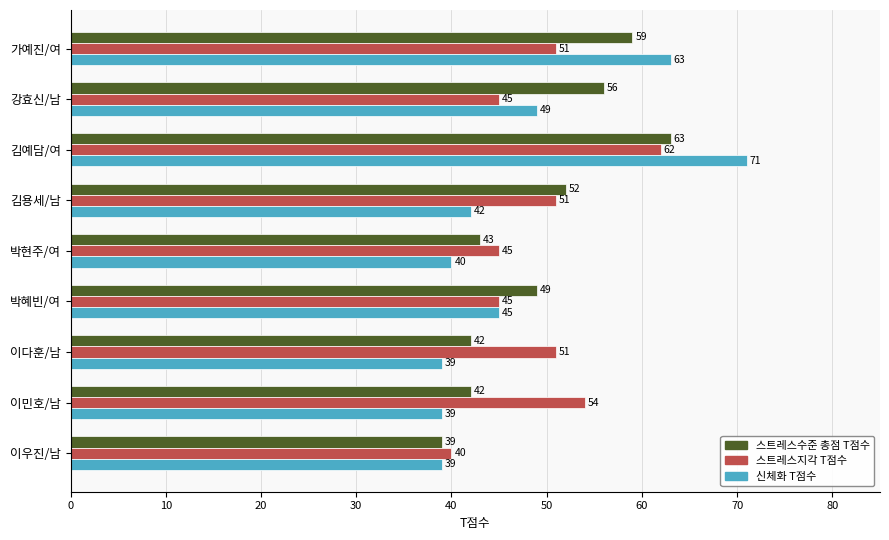

What is the spread (max minus min) of values at 김용세/남?

10